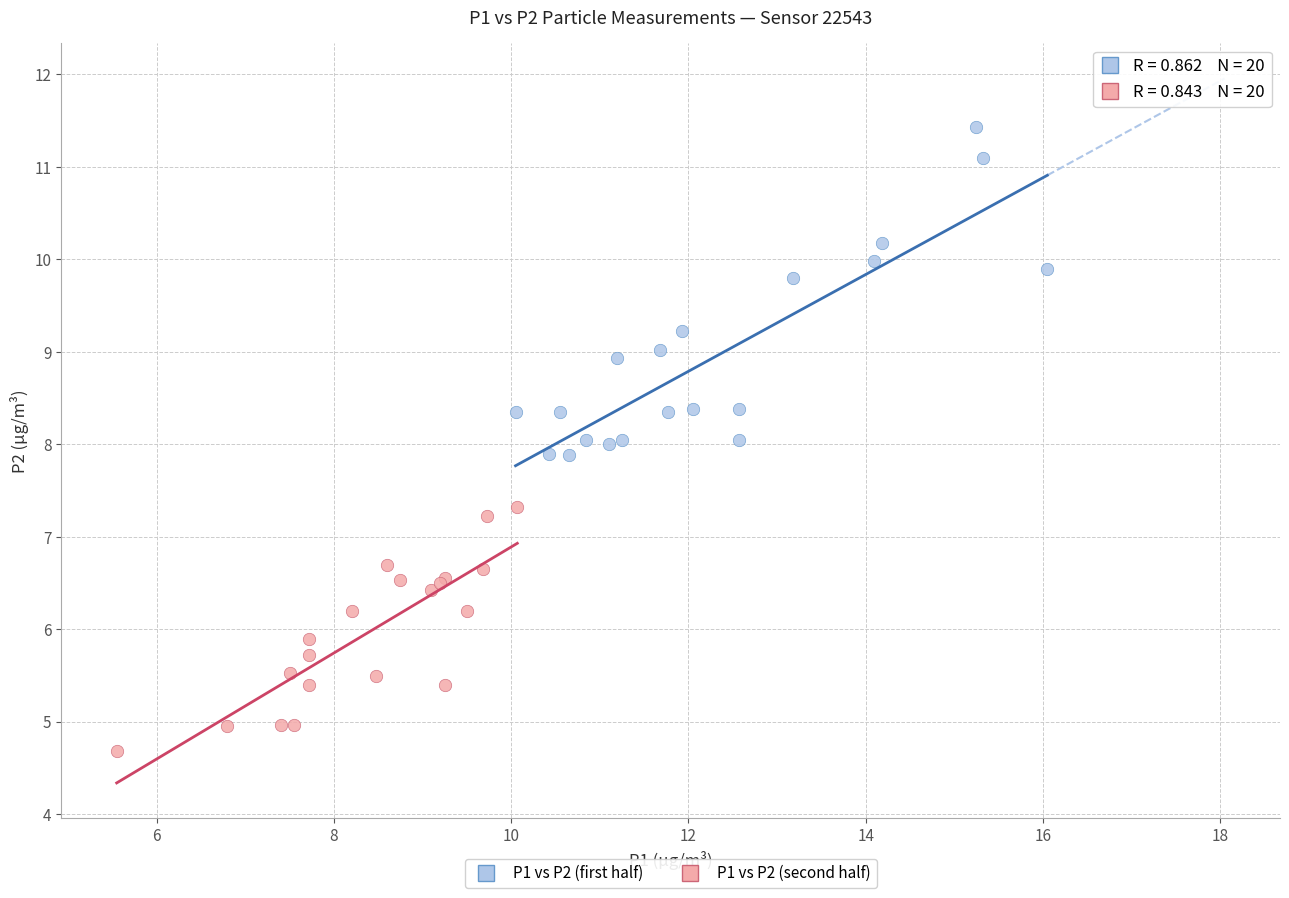

Which series contains the highest Y value?

P1 vs P2 (first half)